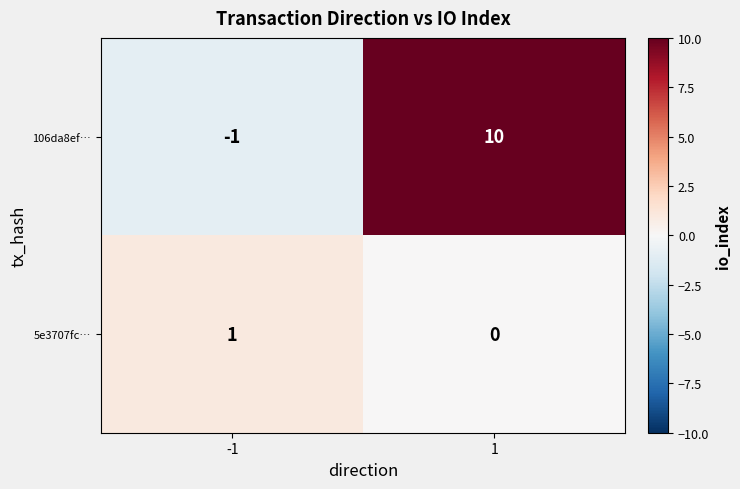

The 5e3707fc… series shows 1 at -1. True or false?

True